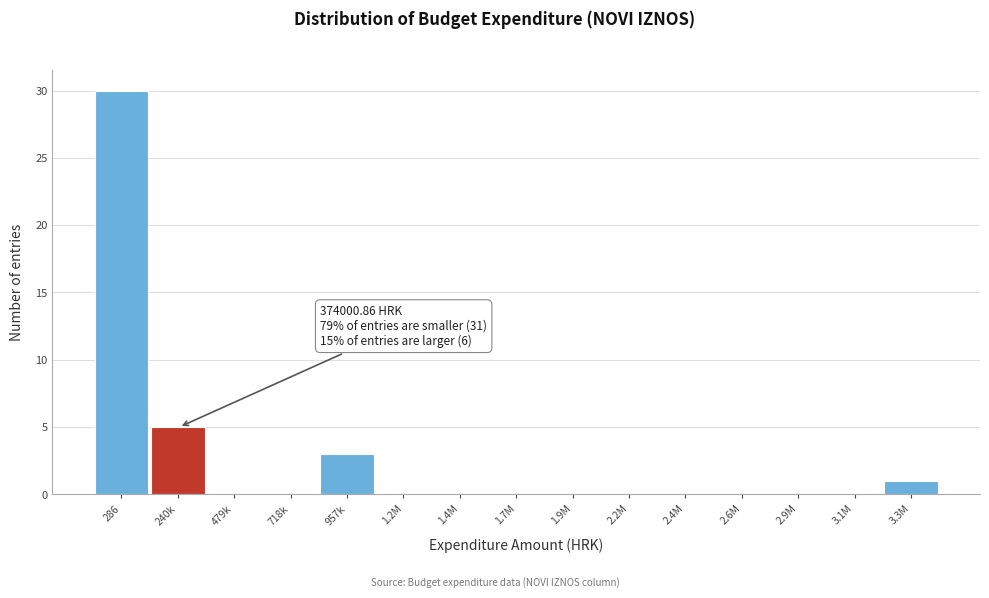

Reading left to right, extract all data points from this chart.

286=30	240k=5	479k=0	718k=0	957k=3	1.2M=0	1.4M=0	1.7M=0	1.9M=0	2.2M=0	2.4M=0	2.6M=0	2.9M=0	3.1M=0	3.3M=1